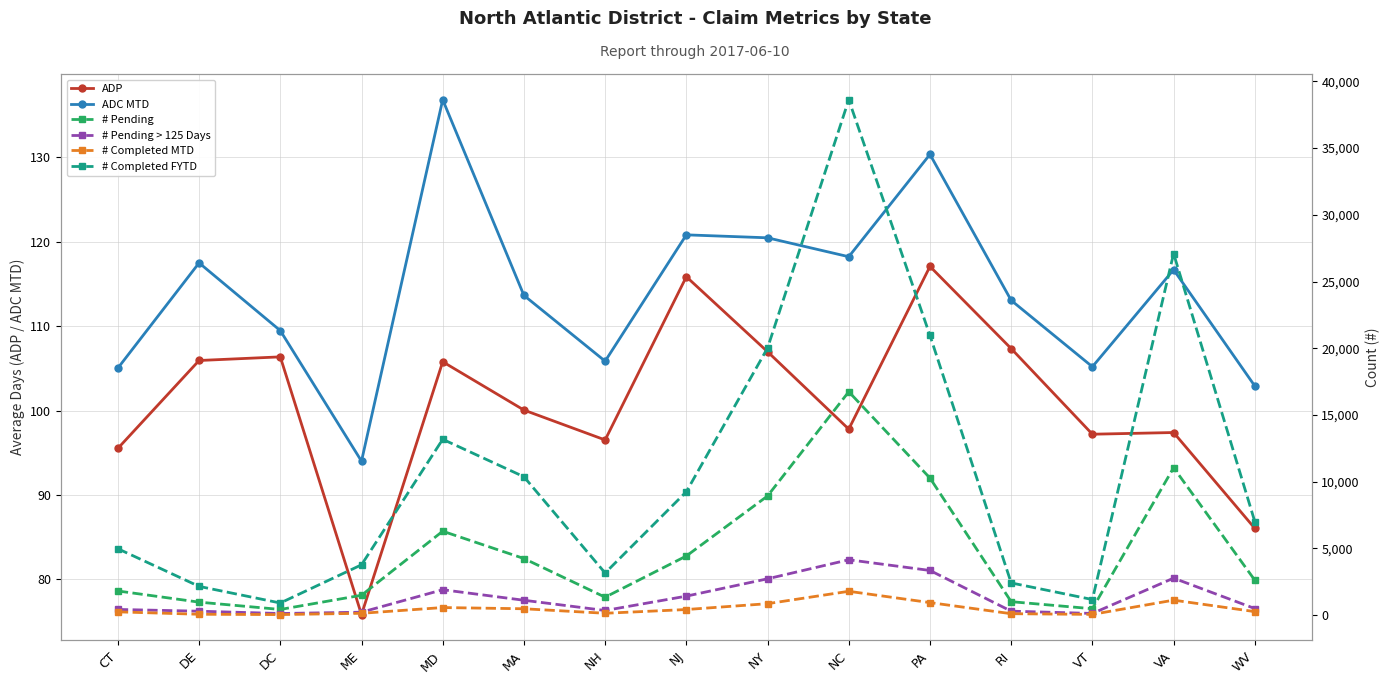

At which category does the chart reach its peak across all series?

NC